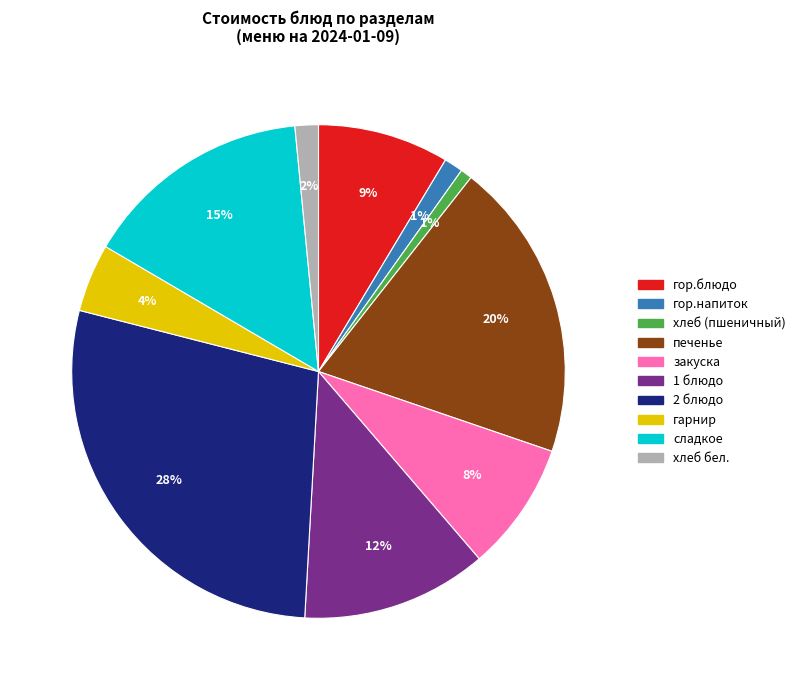

Is it true that закуска is 8% of the pie?

True